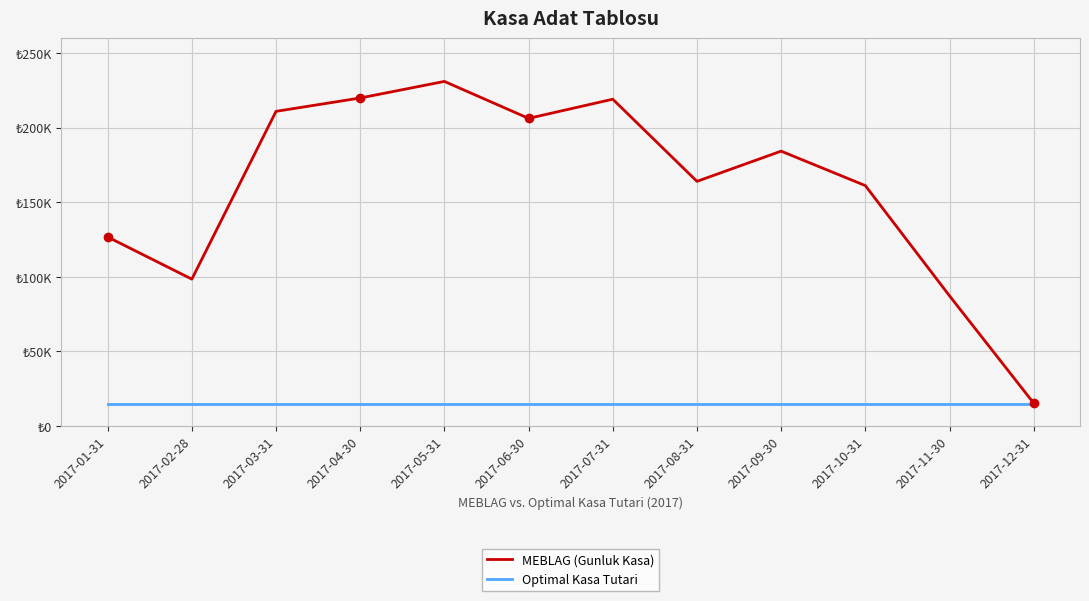

Does the chart have visible grid lines?

Yes